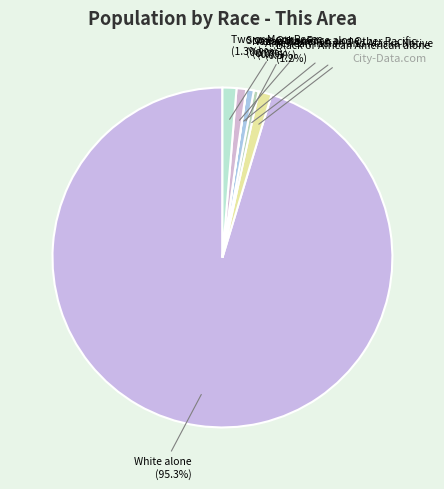

Approximately how many times larger is the value at Asian alone compared to Some Other Race alone?

0.8